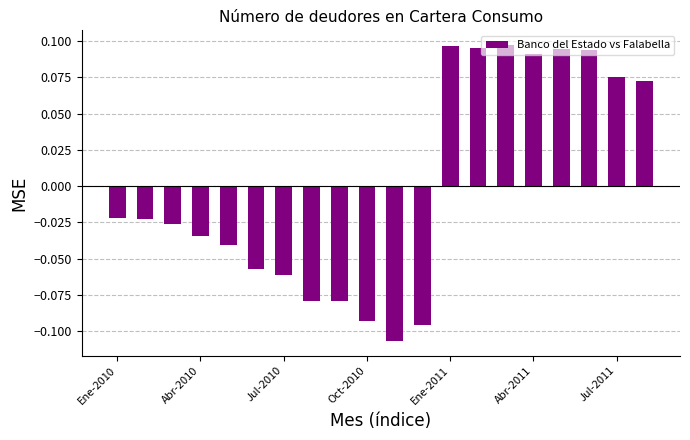

Are the bars horizontal?

No